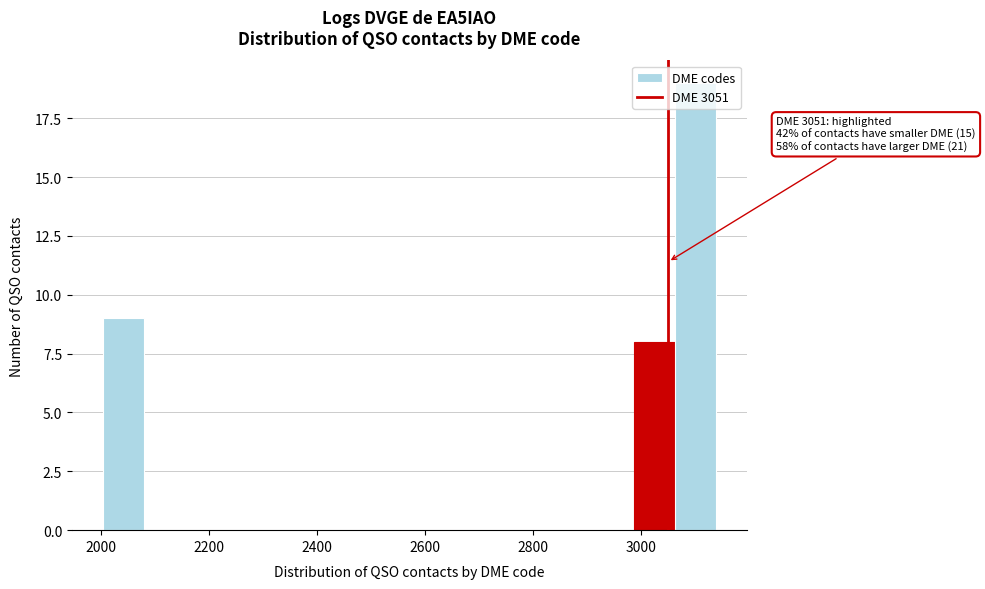

Read against the x-axis, roughly where is the centre of the tallest bar?

3100